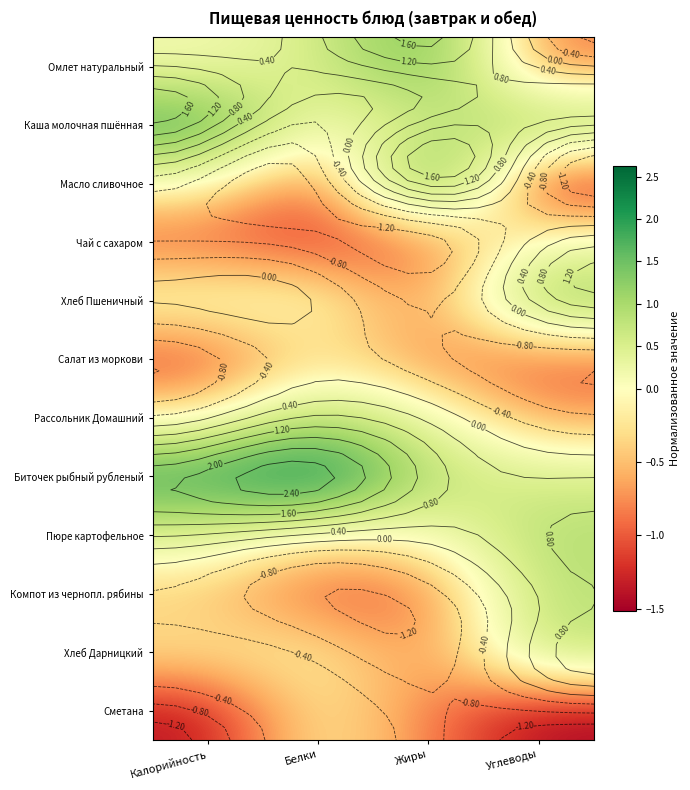

Rank the series at Жиры from highest to lowest value.

Масло сливочное, Омлет натуральный, Биточек рыбный рубленый, Каша молочная пшённая, Рассольник Домашний, Пюре картофельное, Салат из моркови, Хлеб Дарницкий, Сметана, Хлеб Пшеничный, Чай с сахаром, Компот из чернопл. рябины